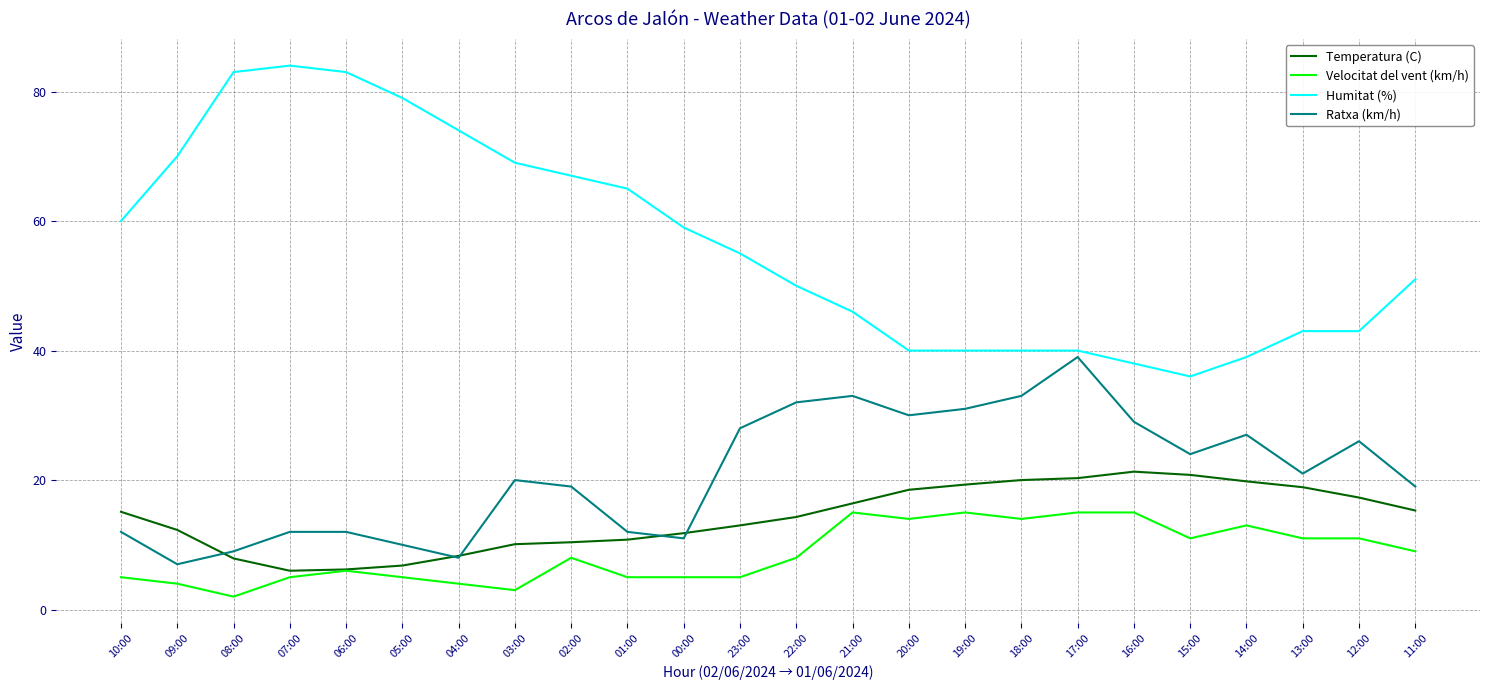

Which series has the largest total across all categories?

Humitat (%)